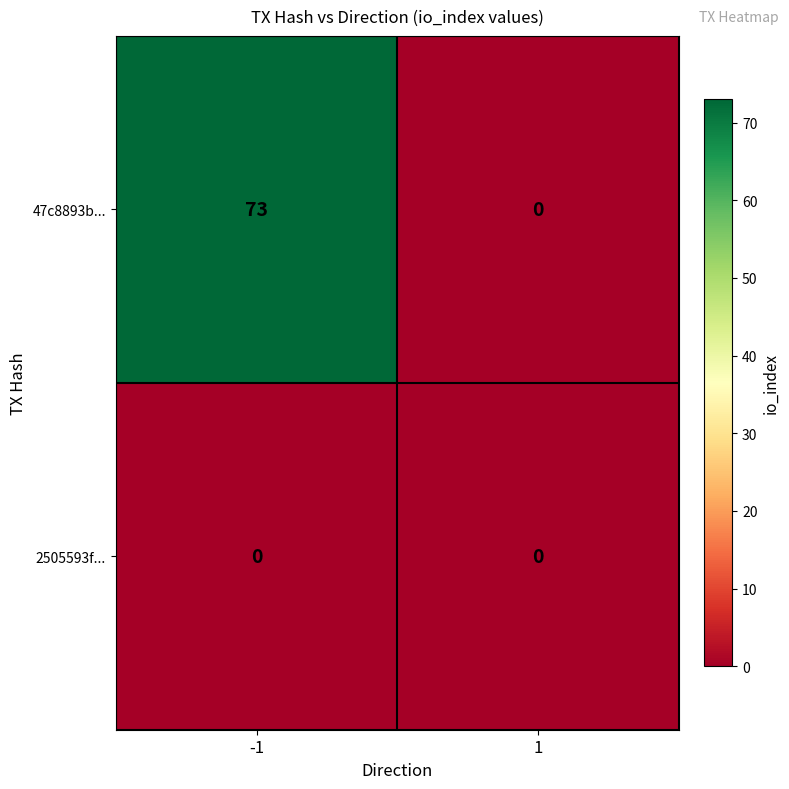

Which series has the largest range (max minus min)?

47c8893b...